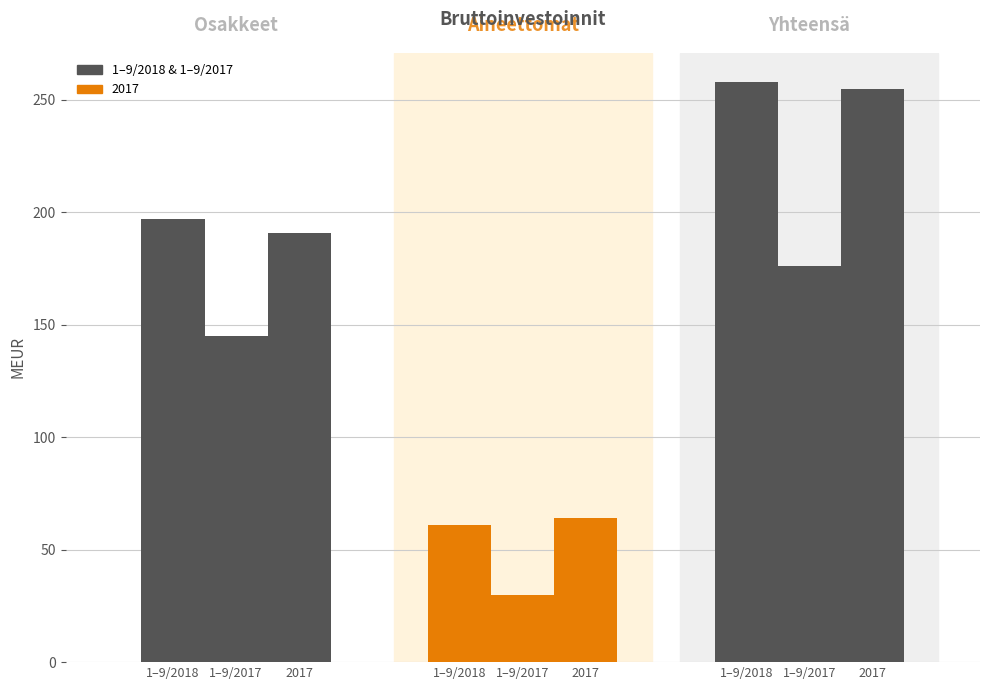

Count the number of data series in this chart.

3